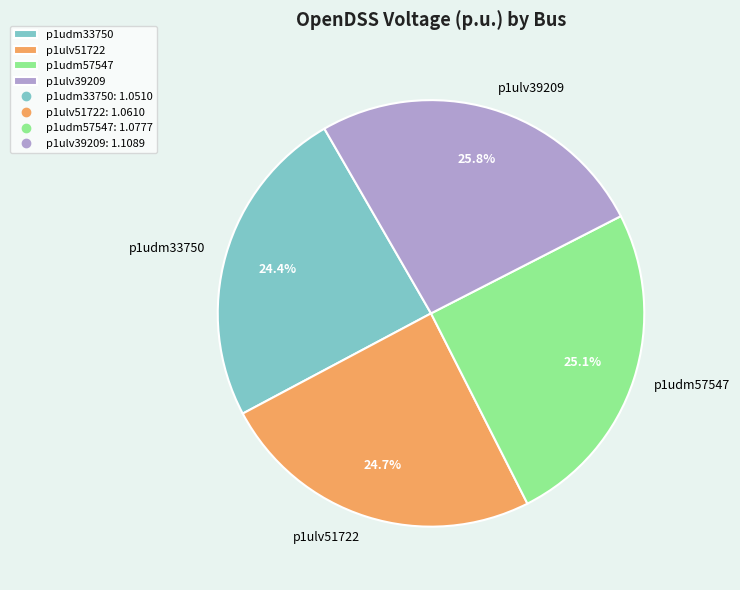

How many segments does this pie chart have?

4